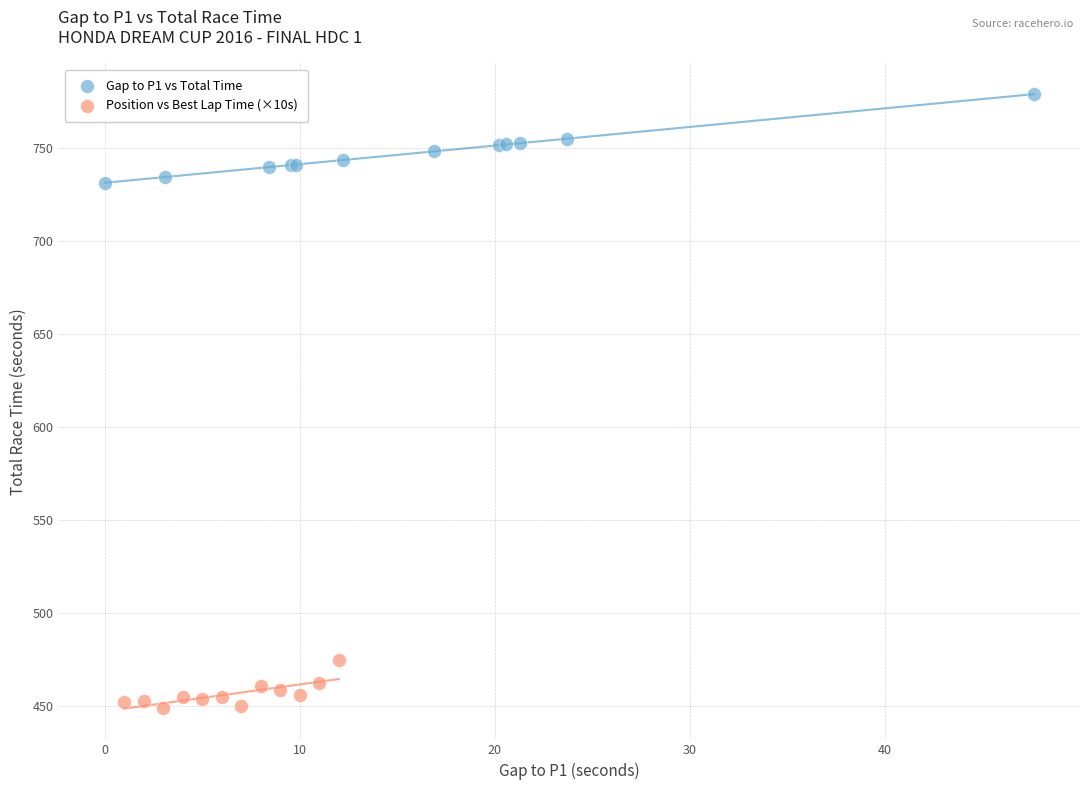

What are all the series names shown in the legend?

Gap to P1 vs Total Time, Position vs Best Lap Time (×10s)